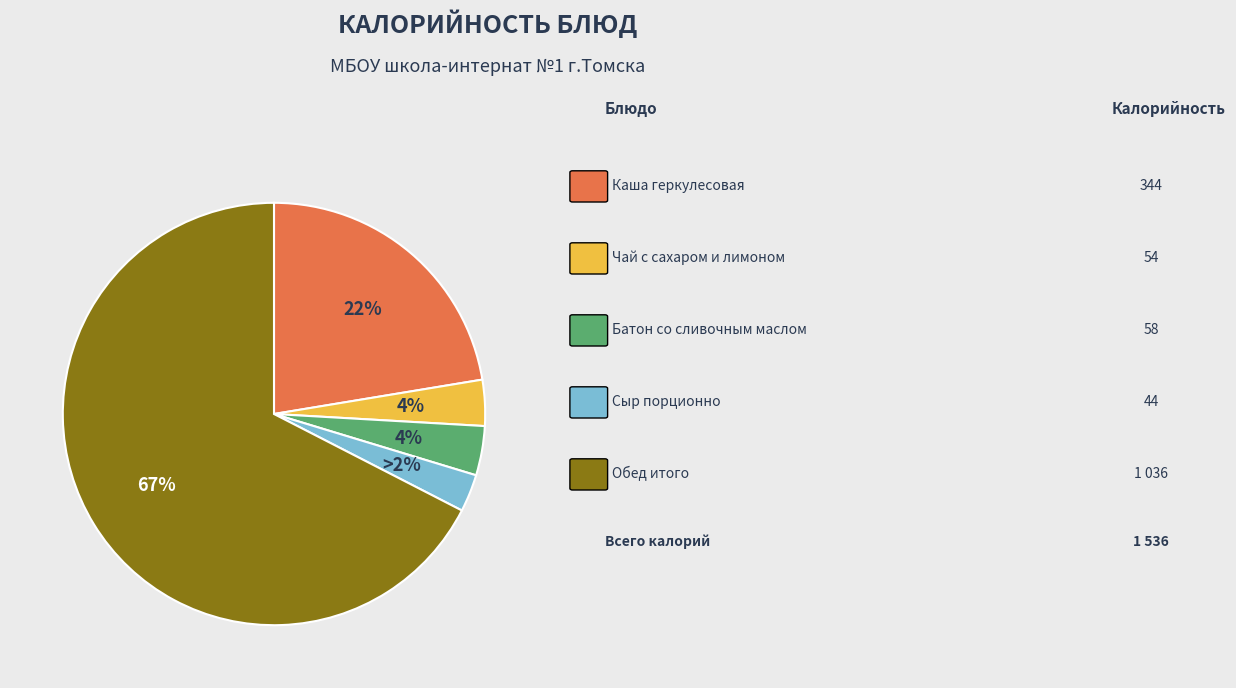

How many segments does this pie chart have?

5